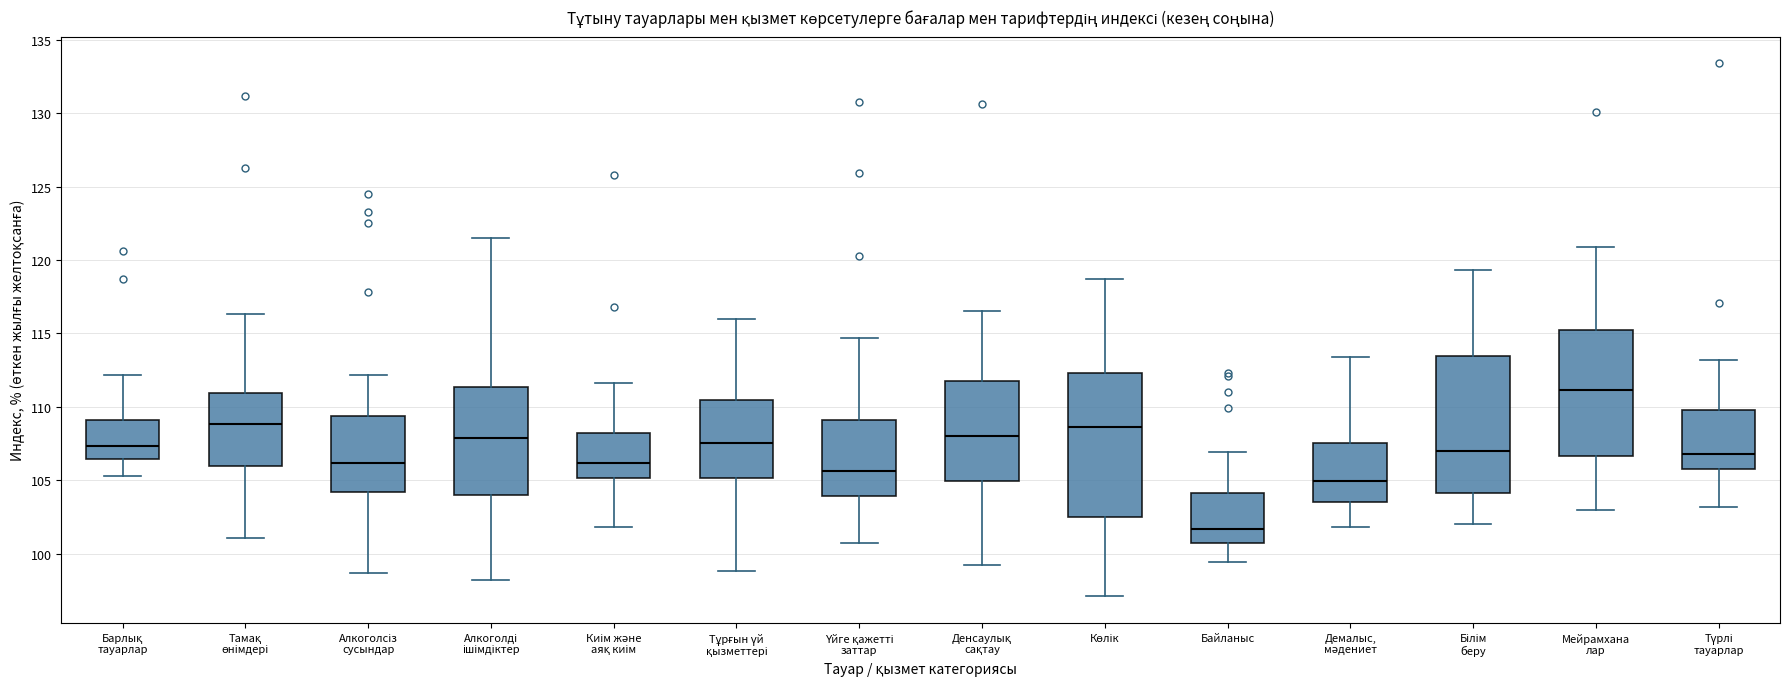

Reading left to right, read every box against the y-axis: the position of its median line, the range the box covers, and the ends of its whiskers. The values are not printed on the chart, so give them approximately, as read against the axis.

Барлық тауарлар: median 107.5, box 106.5 to 109.0, whiskers 105.5 to 112.0
Тамақ өнімдері: median 109.0, box 106.0 to 111.0, whiskers 101.0 to 116.5
Алкоголсіз сусындар: median 106.0, box 104.0 to 109.5, whiskers 98.5 to 112.0
Алкоголді ішімдіктер: median 108.0, box 104.0 to 111.5, whiskers 98.0 to 121.5
Киім және аяқ киім: median 106.0, box 105.0 to 108.0, whiskers 102.0 to 111.5
Тұрғын үй қызметтері: median 107.5, box 105.0 to 110.5, whiskers 99.0 to 116.0
Үйге қажетті заттар: median 105.5, box 104.0 to 109.0, whiskers 100.5 to 114.5
Денсаулық сақтау: median 108.0, box 105.0 to 112.0, whiskers 99.0 to 116.5
Көлік: median 108.5, box 102.5 to 112.5, whiskers 97.0 to 118.5
Байланыс: median 101.5, box 101.0 to 104.0, whiskers 99.5 to 107.0
Демалыс, мәдениет: median 105.0, box 103.5 to 107.5, whiskers 102.0 to 113.5
Білім беру: median 107.0, box 104.0 to 113.5, whiskers 102.0 to 119.5
Мейрамхана лар: median 111.0, box 106.5 to 115.0, whiskers 103.0 to 121.0
Түрлі тауарлар: median 107.0, box 106.0 to 110.0, whiskers 103.0 to 113.0